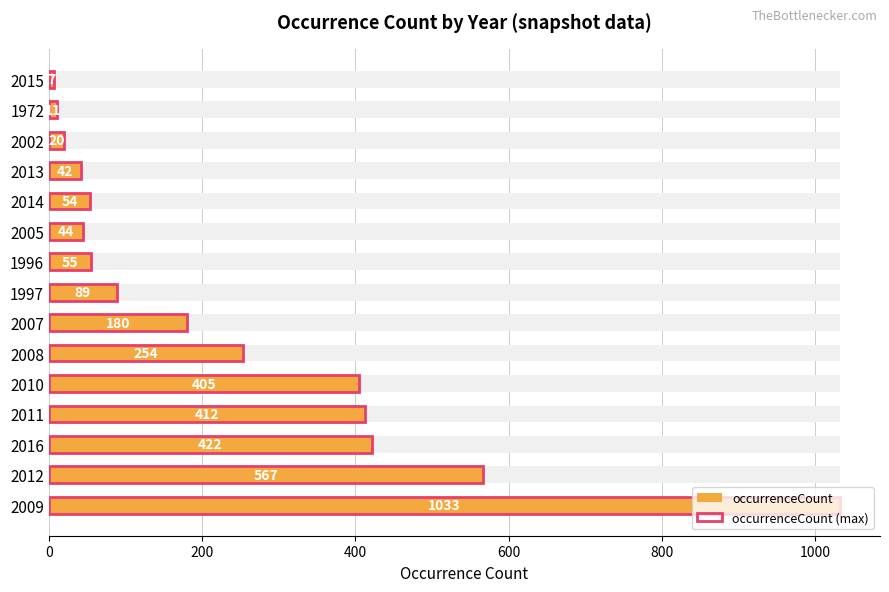

How many data points in occurrenceCount (max) are less than 89?

7